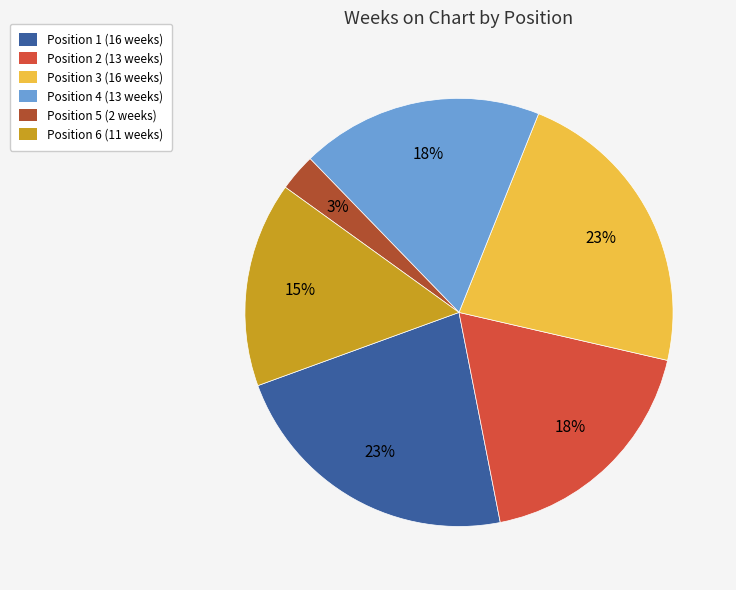

Is there any slice that represents more than half of the pie?

No